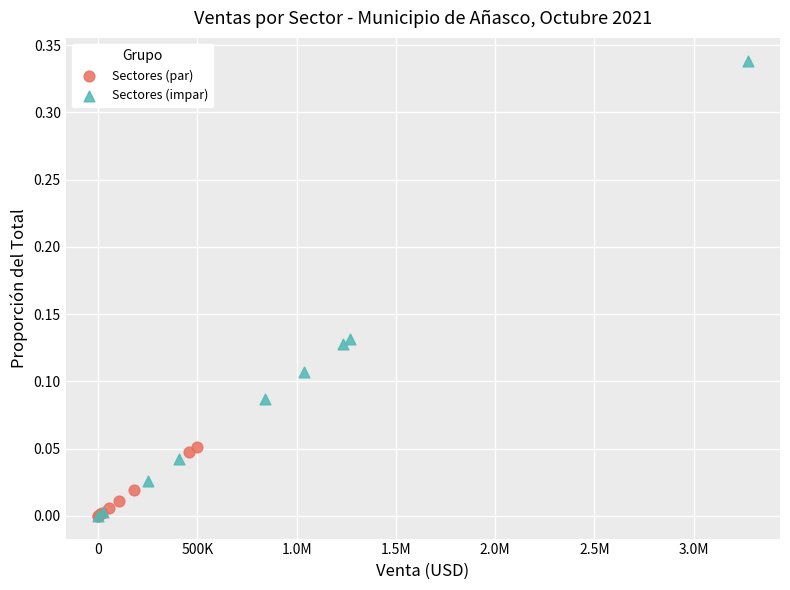

Which series reaches the maximum Y coordinate?

Sectores (impar)